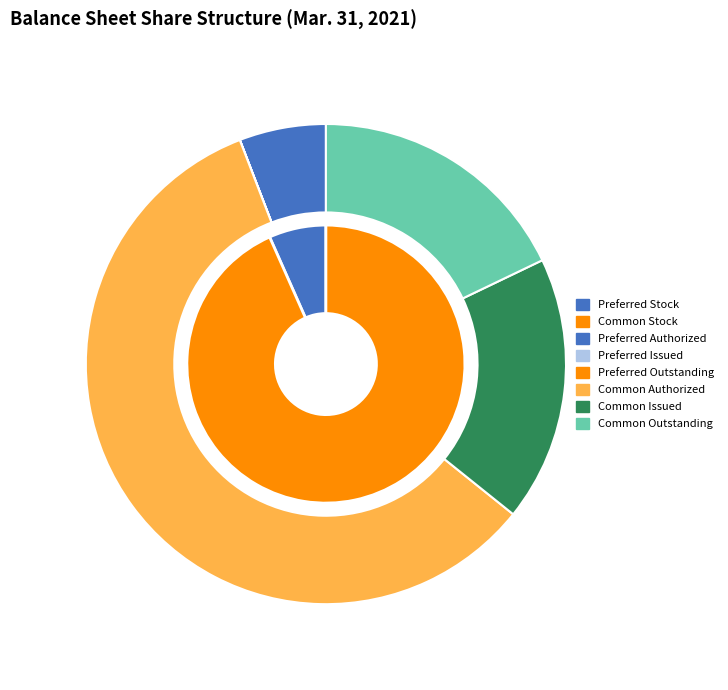

To the nearest percent, what portion does Common stock, shares authorized represent?

58%